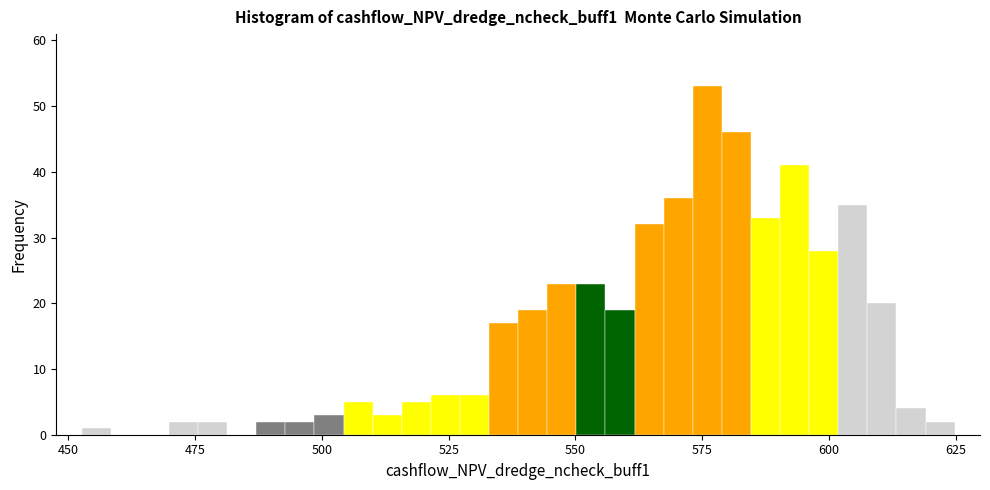

Read against the x-axis, roughly where is the centre of the tallest bar?

575